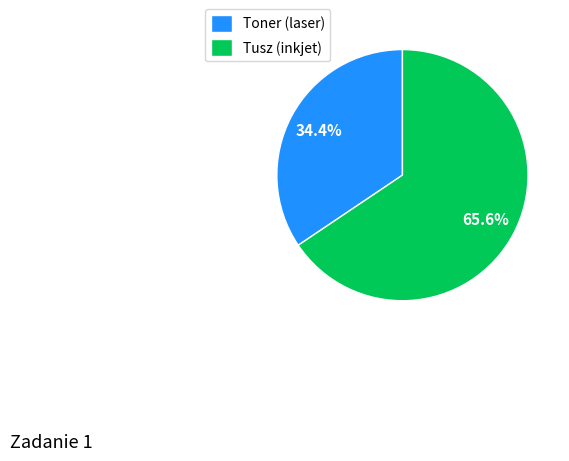

Does Tusz (inkjet) account for over 50% of the chart?

Yes